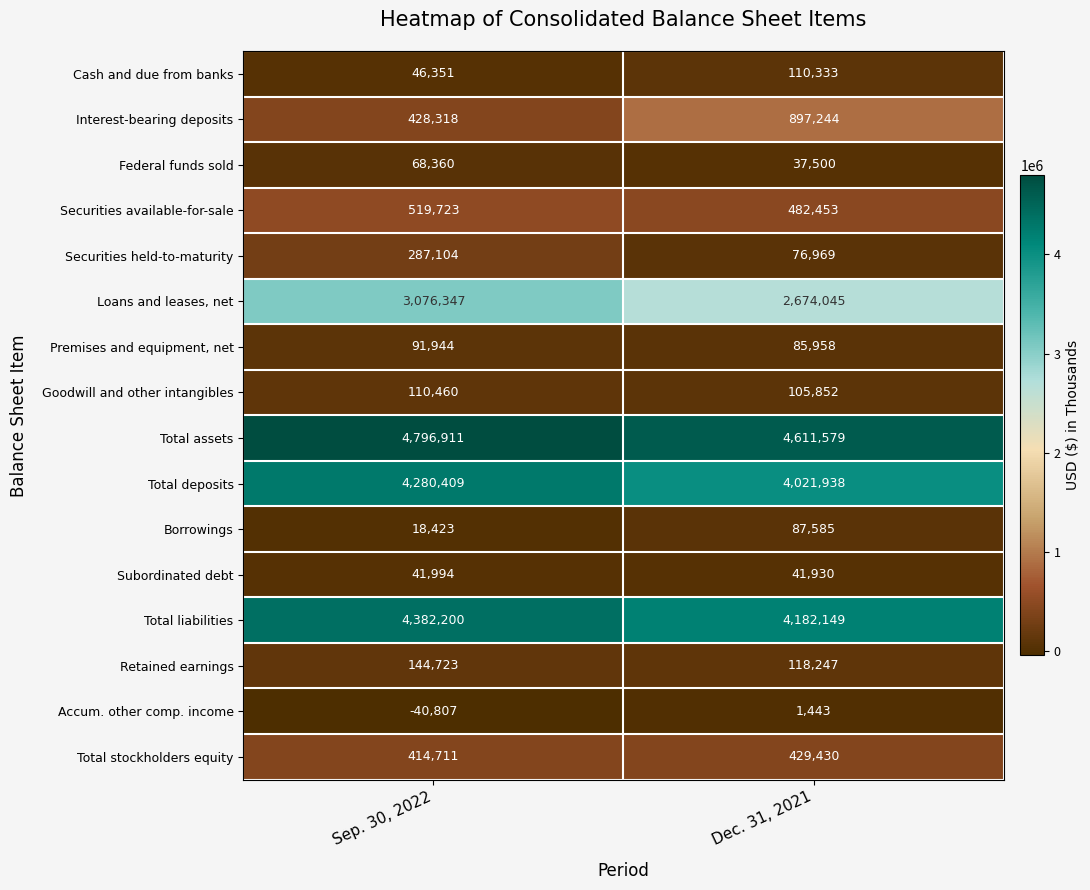

List the labels in order of Accum. other comp. income value, smallest first.

Sep. 30, 2022, Dec. 31, 2021